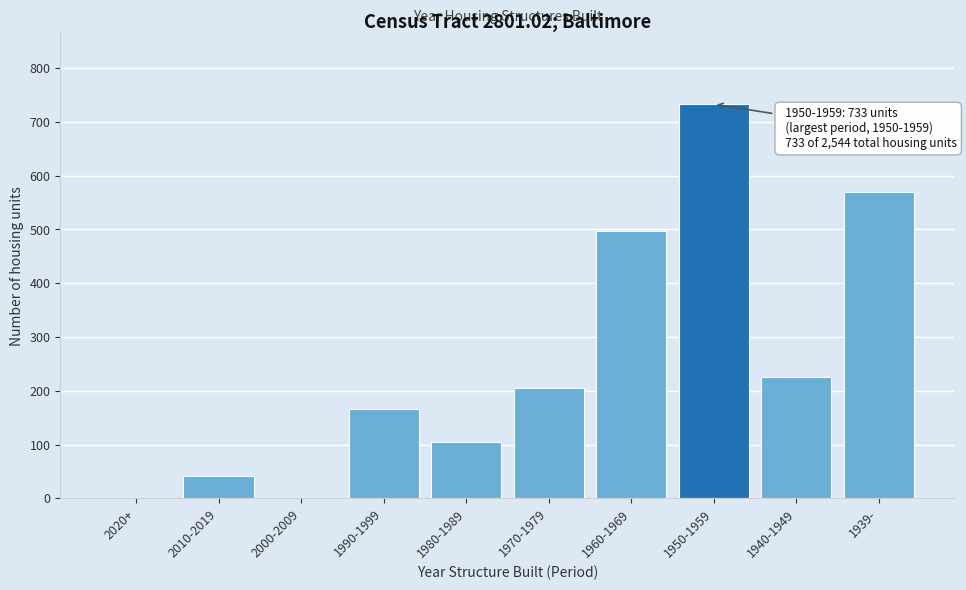

Reading left to right, transcribe all the data shown in this chart.

2020+=0	2010-2019=42	2000-2009=0	1990-1999=166	1980-1989=105	1970-1979=205	1960-1969=498	1950-1959=733	1940-1949=225	1939-=570